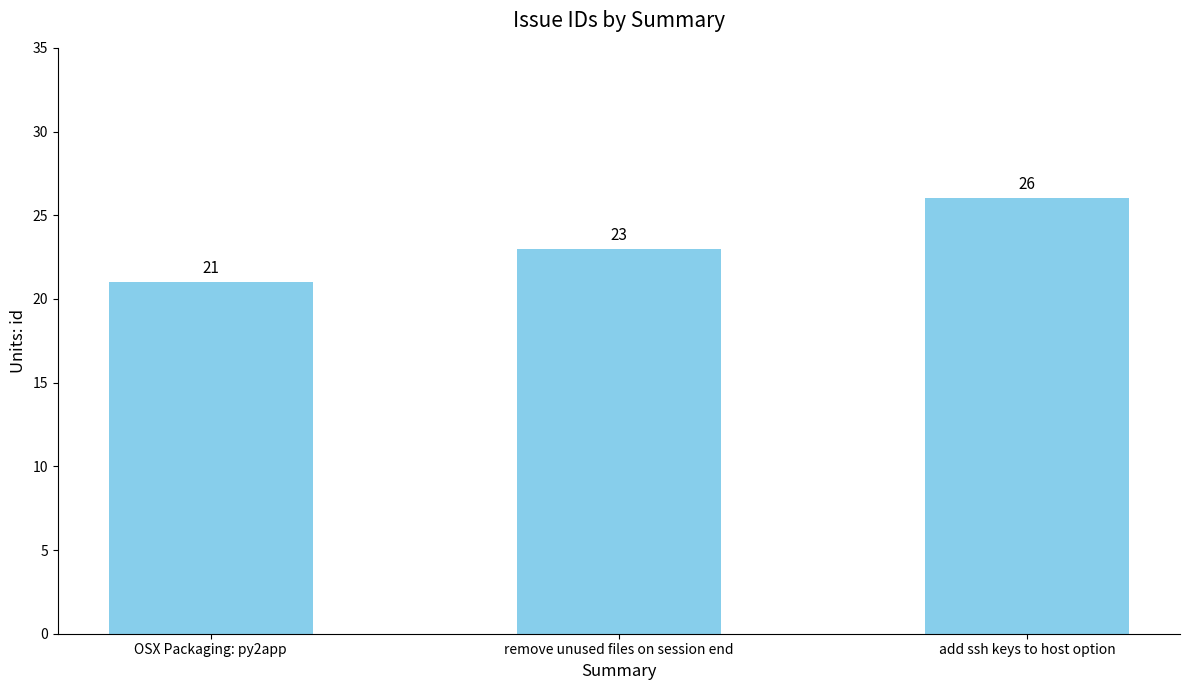

Rank the categories by value from highest to lowest.

add ssh keys to host option, remove unused files on session end, OSX Packaging: py2app